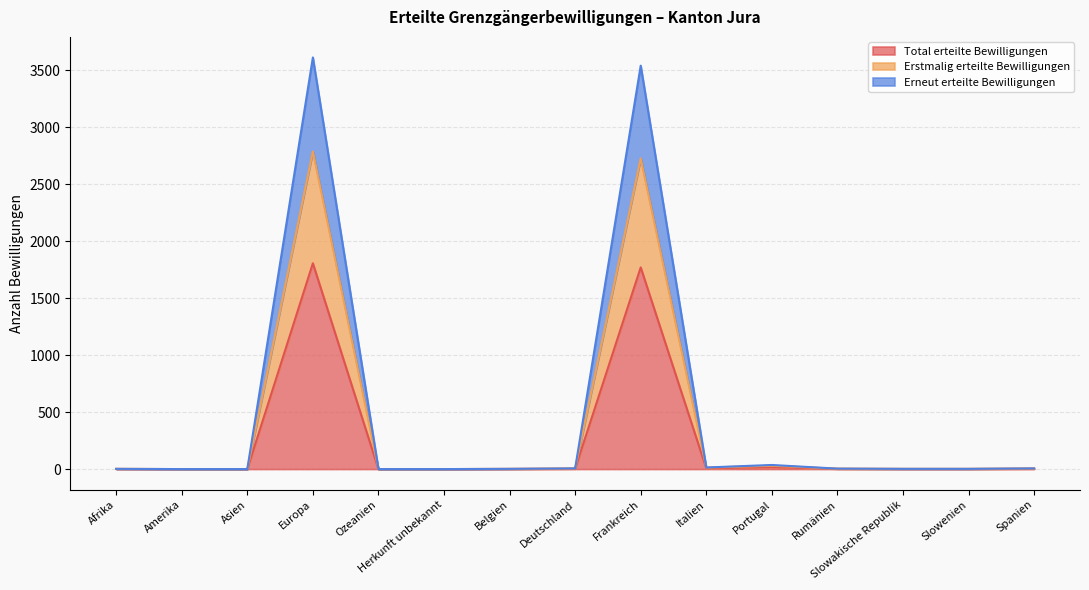

What is the highest value of the Total erteilte Bewilligungen series?

1805